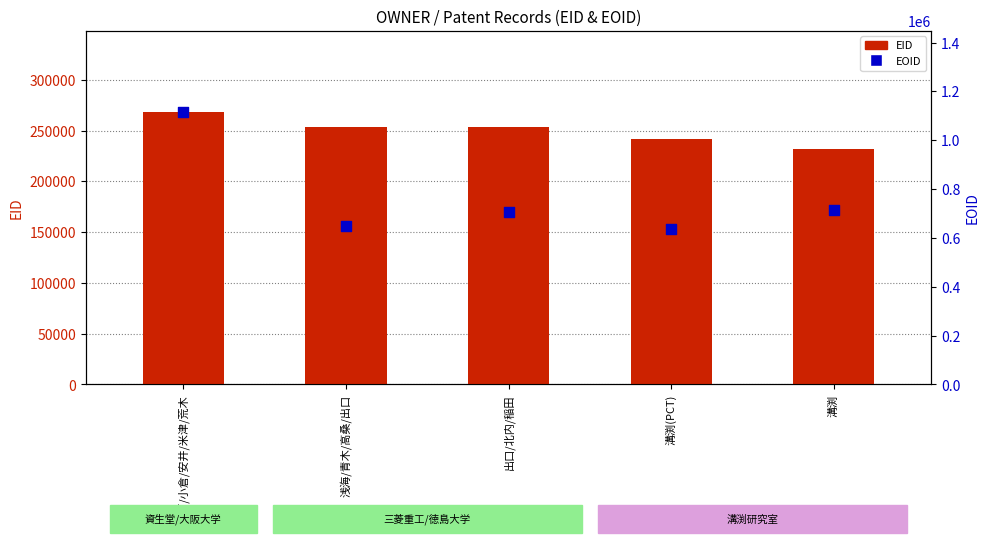

Which series has the largest Y range (max minus min)?

EOID